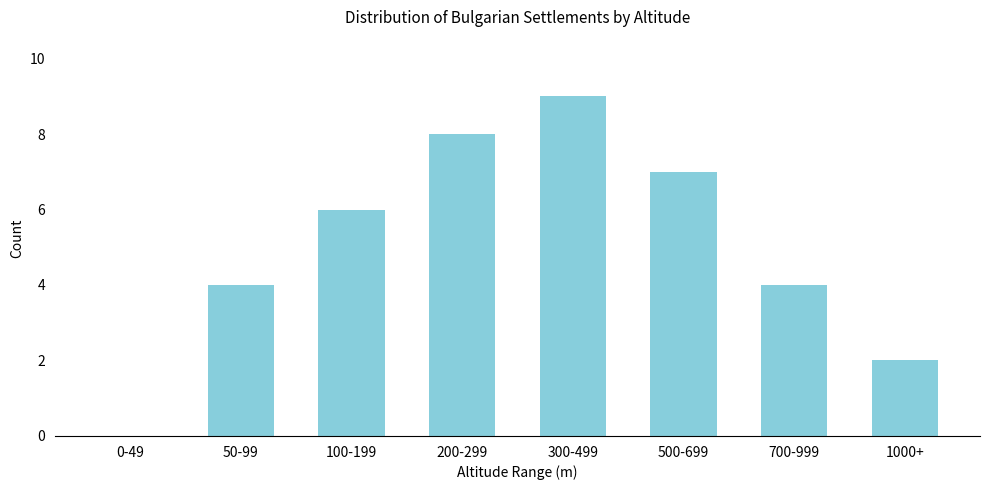

Reading left to right, list all the values displayed in this chart.

0-49=0	50-99=4	100-199=6	200-299=8	300-499=9	500-699=7	700-999=4	1000+=2